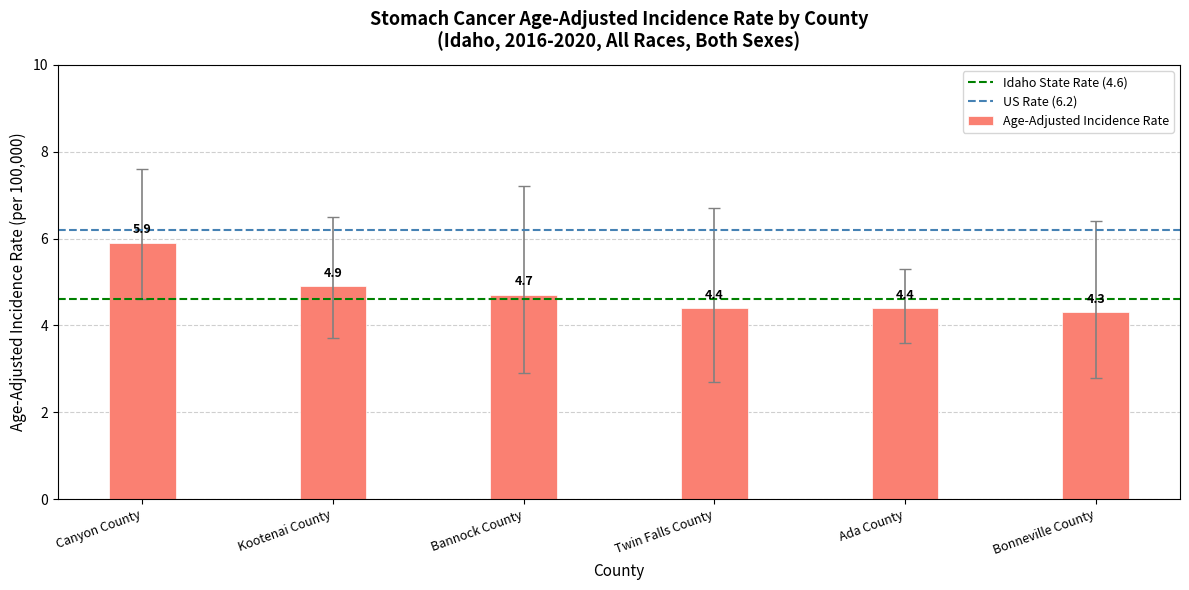

What is the difference between the maximum and second lowest values?

1.5